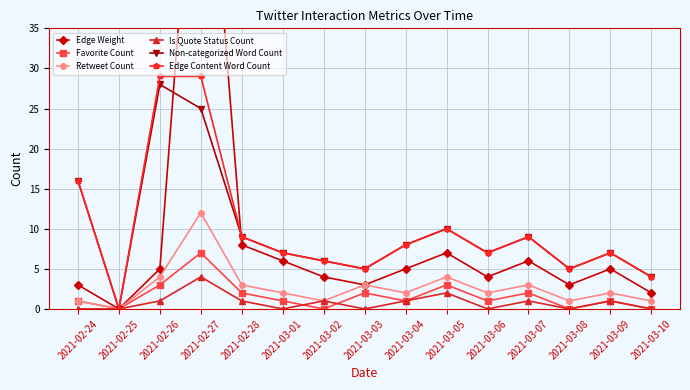

At which category does the chart reach its peak across all series?

2021-02-27